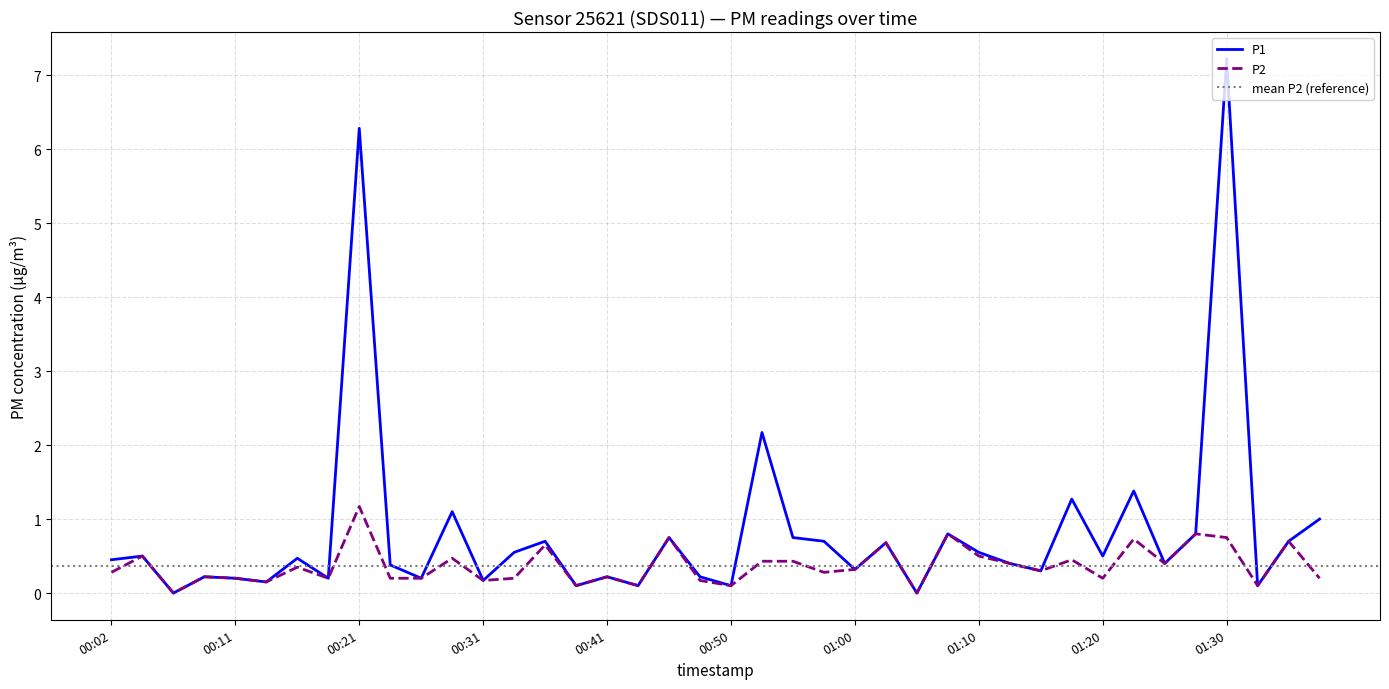

Where is P1 nearest to the value 3?

00:53